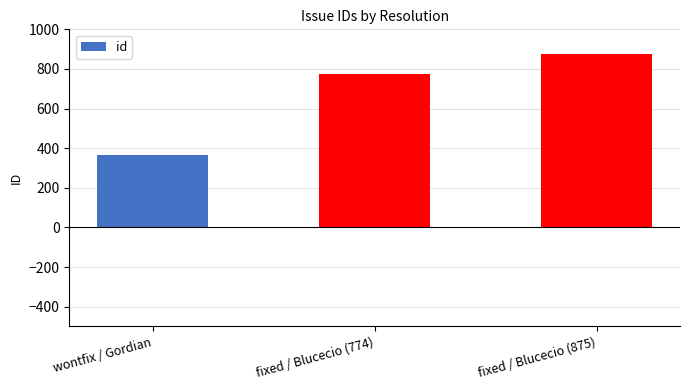

How many data points does each series have?

3